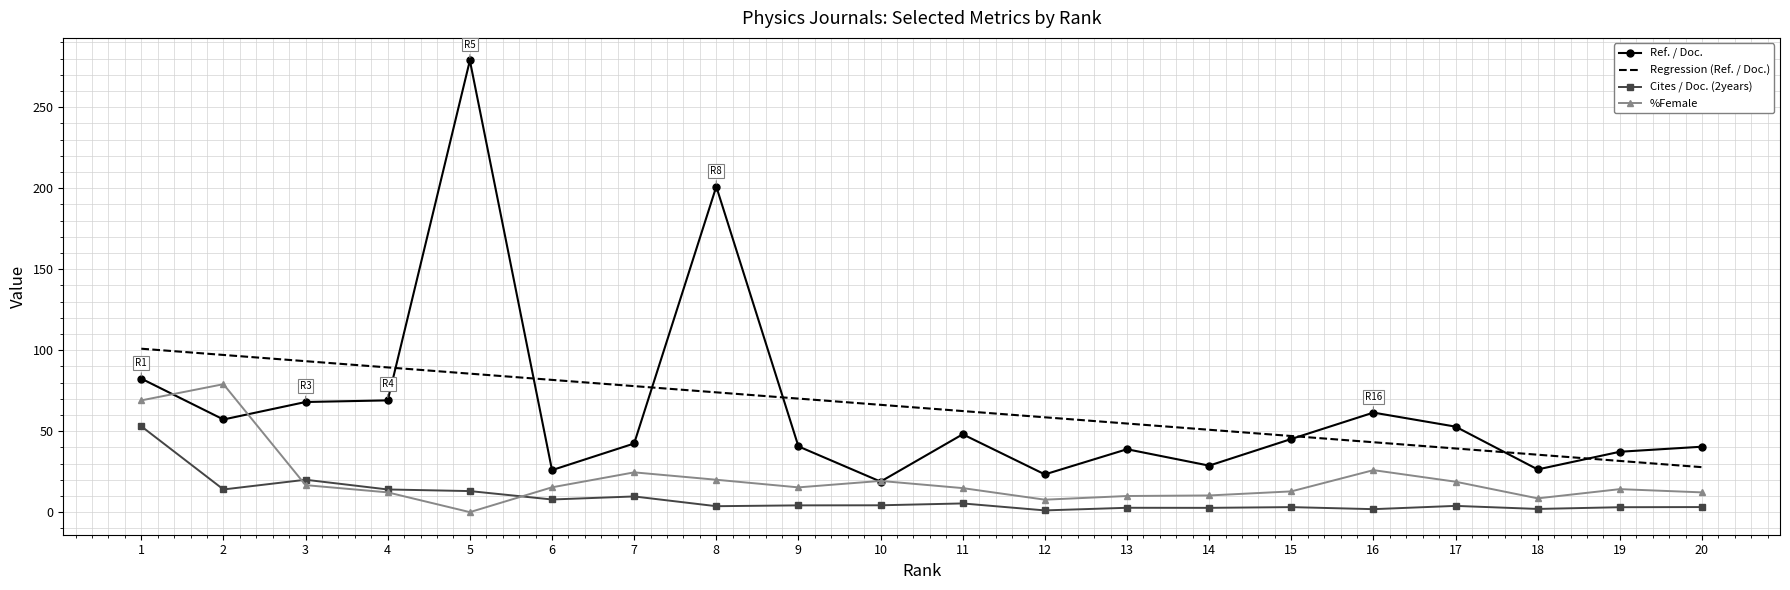

Is it true that Regression (Ref. / Doc.) equals 7.1 at 19?

False